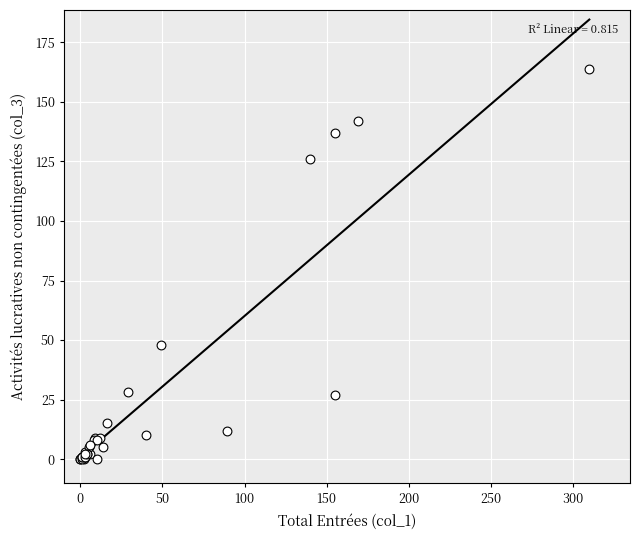

What Y value in the scatter plot is closest to 82?

48